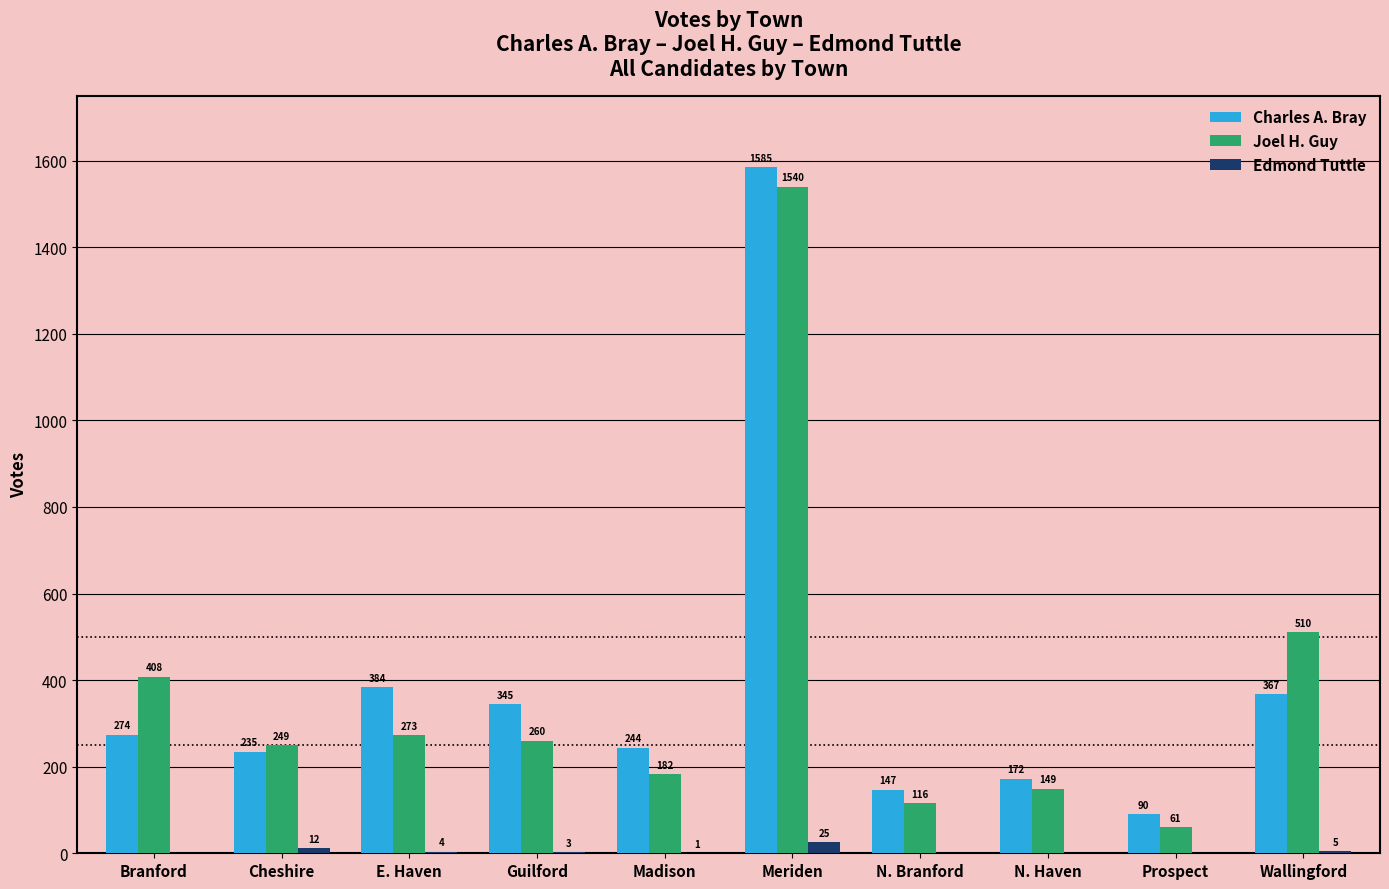

What value does the Edmond Tuttle series have at Cheshire, to the nearest 5?

10